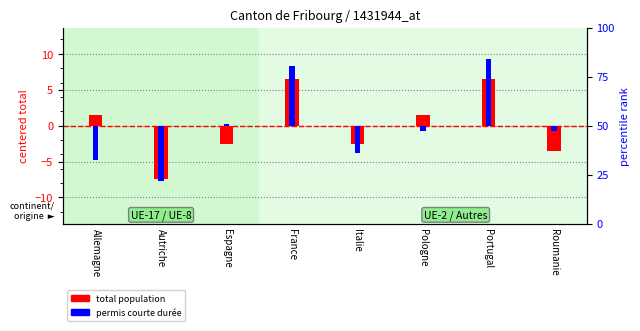

At which category is the sum across all series the highest?

Portugal